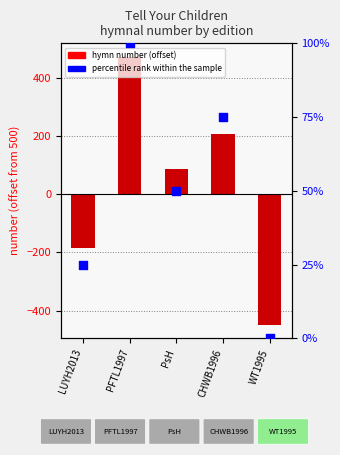

What are all the series names shown in the legend?

hymn number (offset), percentile rank within the sample